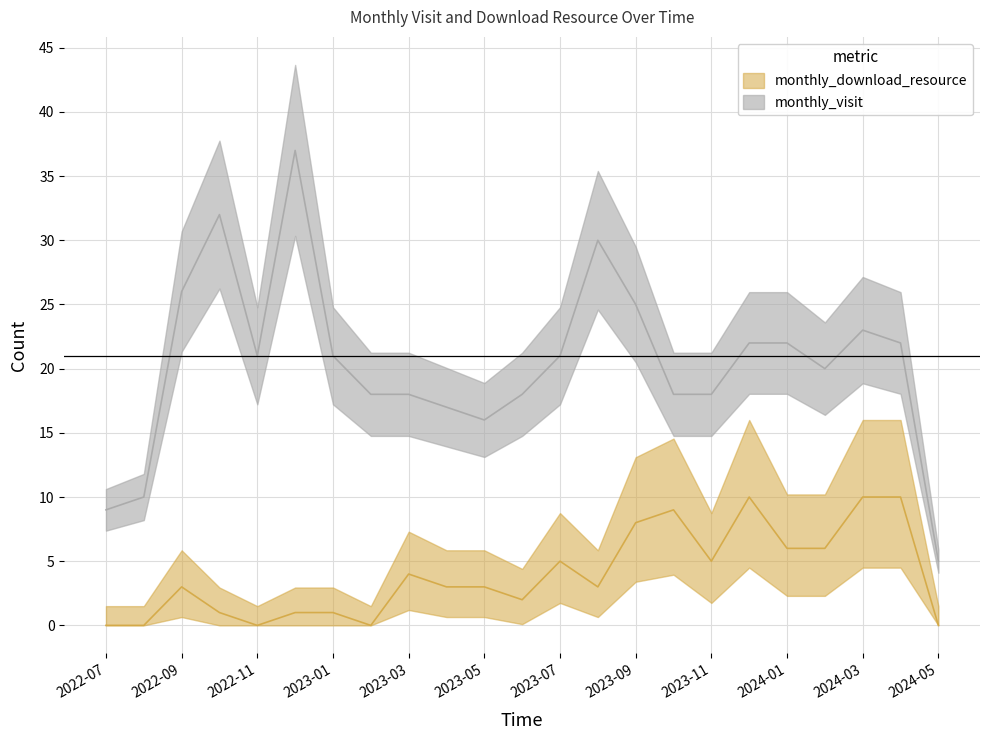

What is the difference between the second highest and second lowest values in the monthly_download_resource series?

10